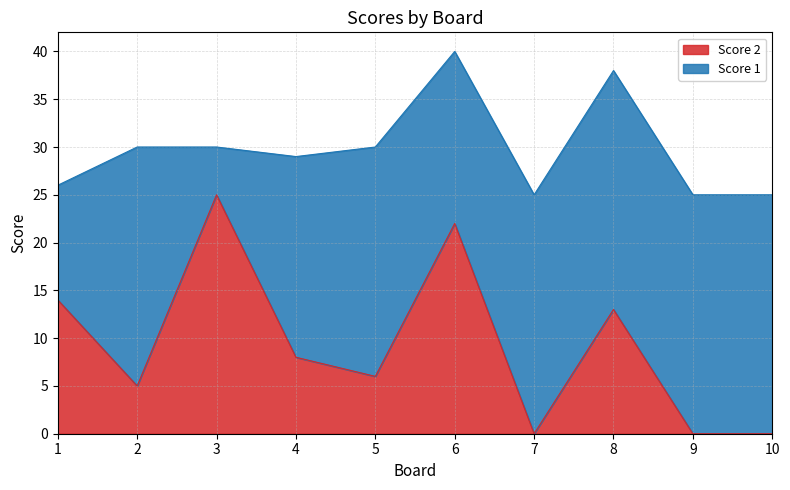

List the labels in order of value, smallest first.

7, 9, 10, 2, 5, 4, 8, 1, 6, 3